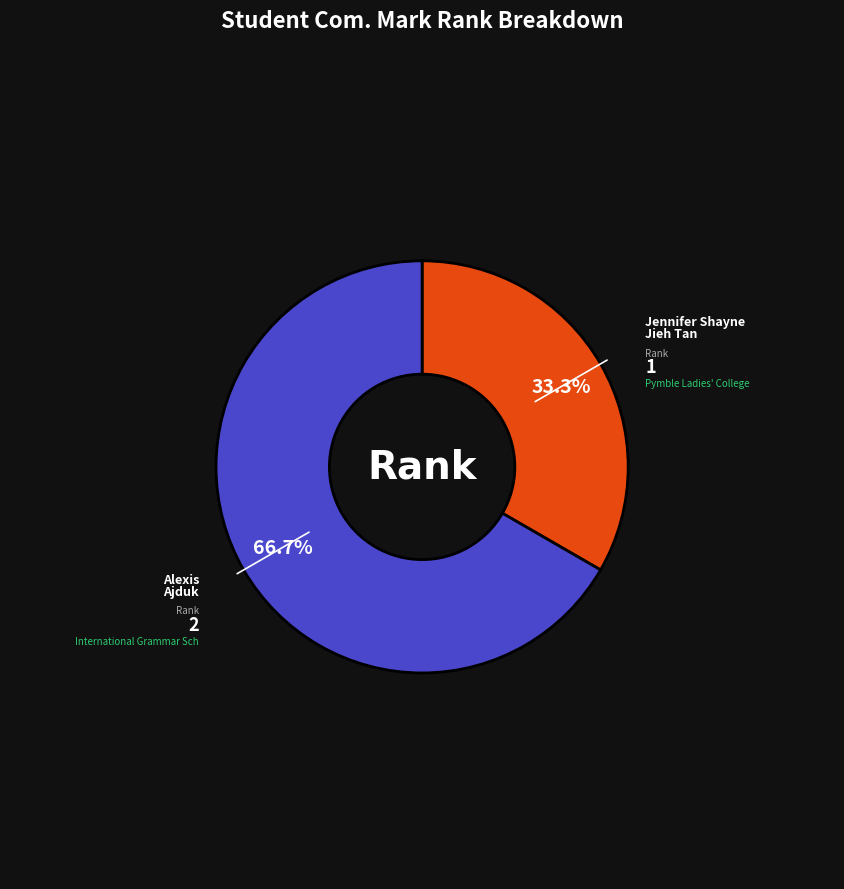

Is there a majority slice in this chart?

Yes